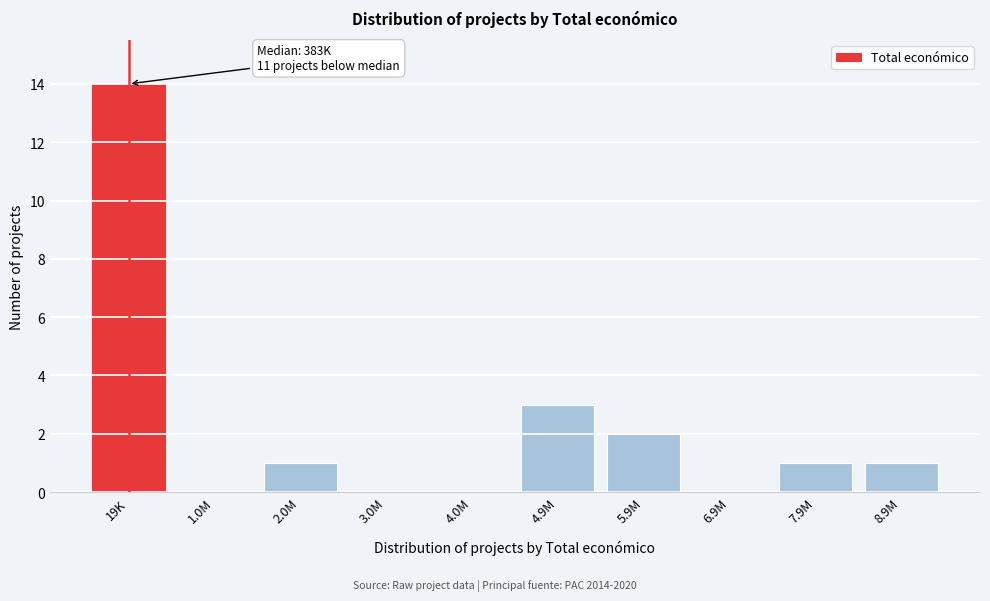

Reading right to left, what are all the values shown in this chart?

8.9M=1	7.9M=1	6.9M=0	5.9M=2	4.9M=3	4.0M=0	3.0M=0	2.0M=1	1.0M=0	19K=14